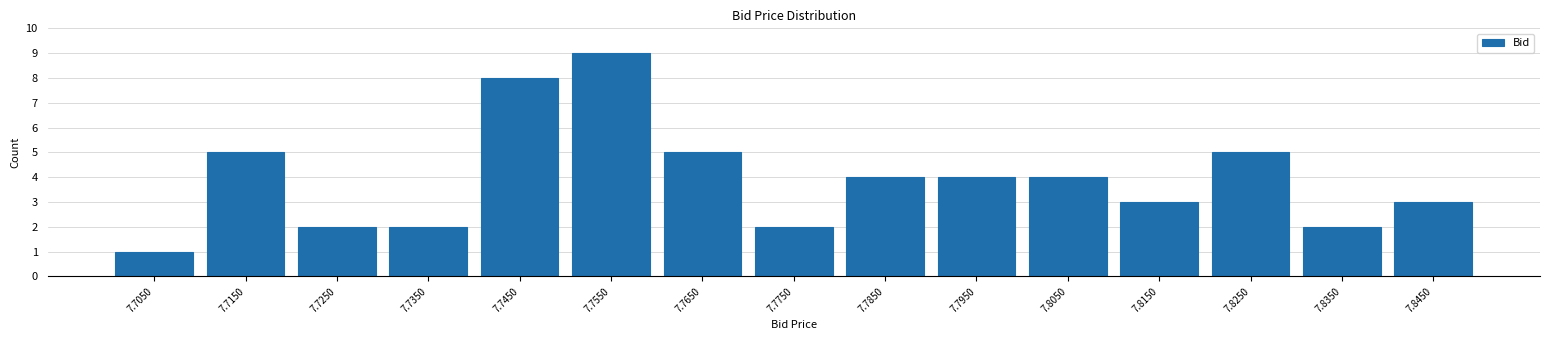

Over which range of the x-axis is the bar tallest?

7.75 to 7.76